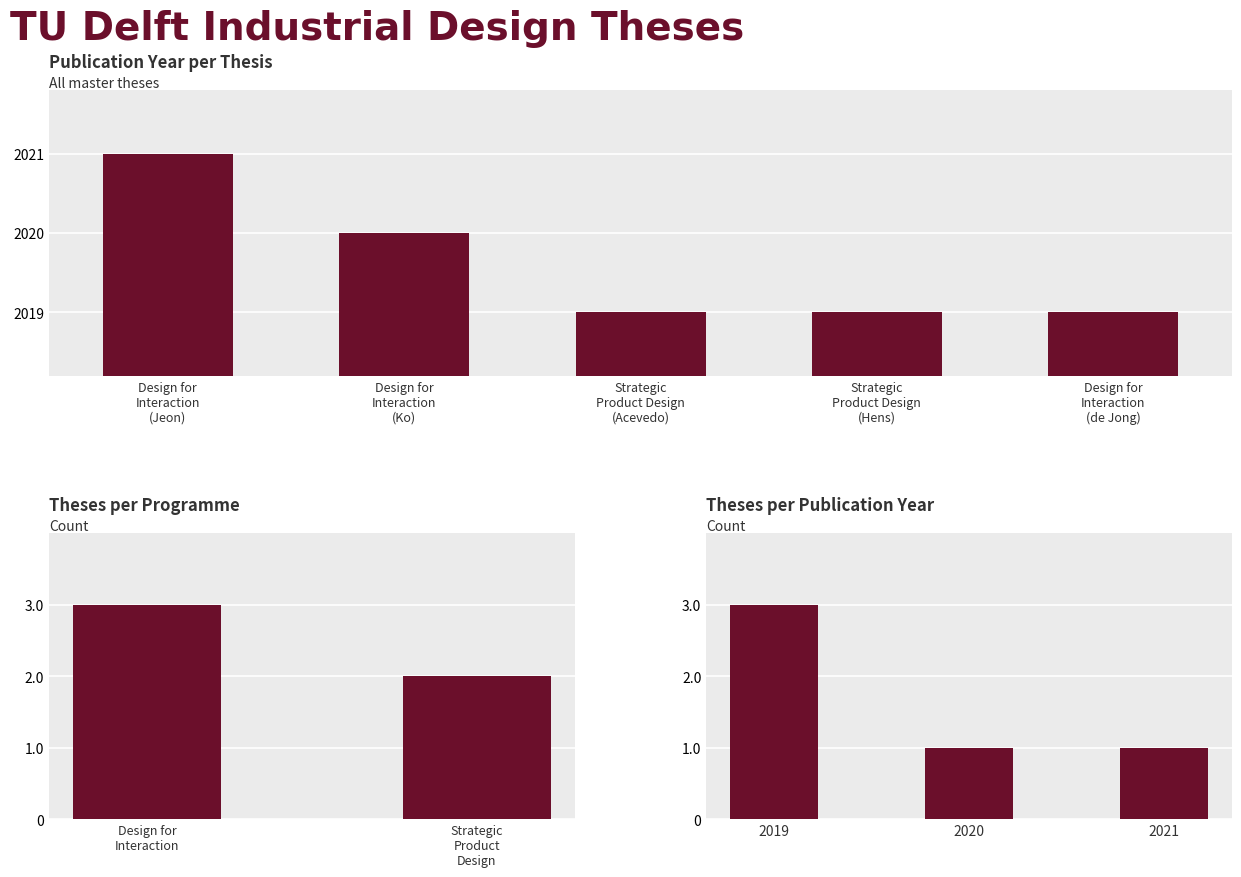

What is the difference between the maximum and second lowest values?

2